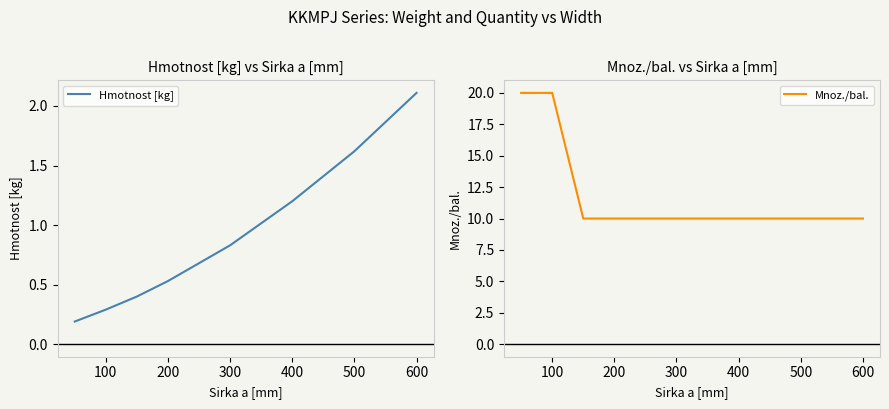

True or false: Hmotnost [kg] has more than 2 points higher than both neighbors.

False